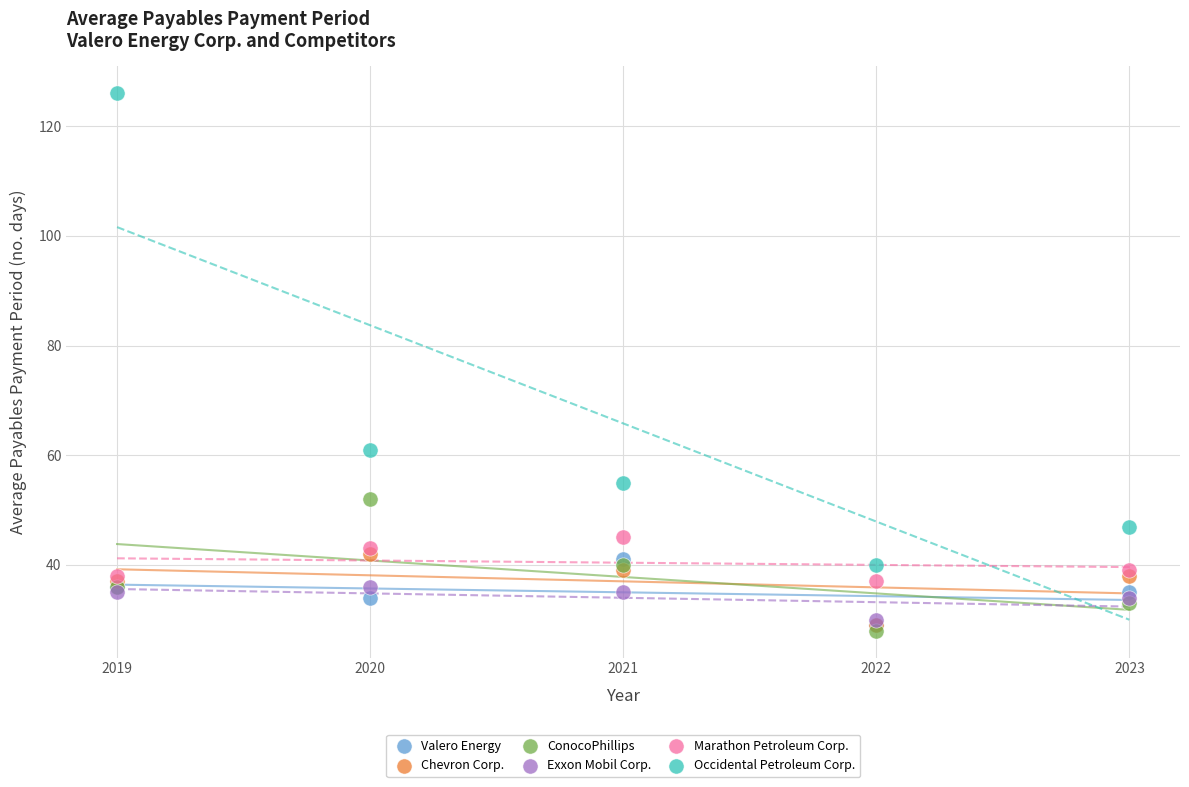

Which series contains the highest Y value?

Occidental Petroleum Corp.